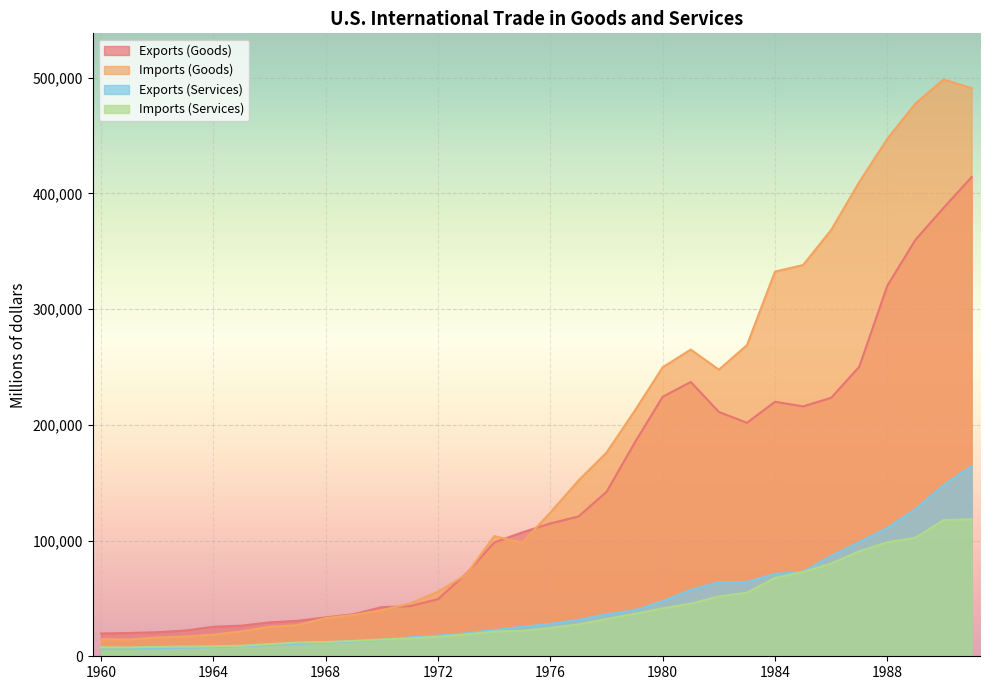

What is the difference between the second highest and minimum values in the Exports (Services) series?

141544